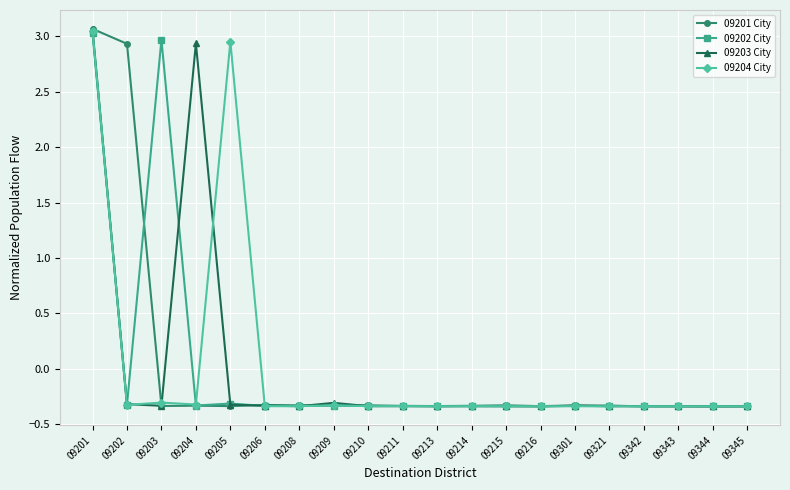

What is the difference between the maximum and minimum values in the 09202 City series?

3.4